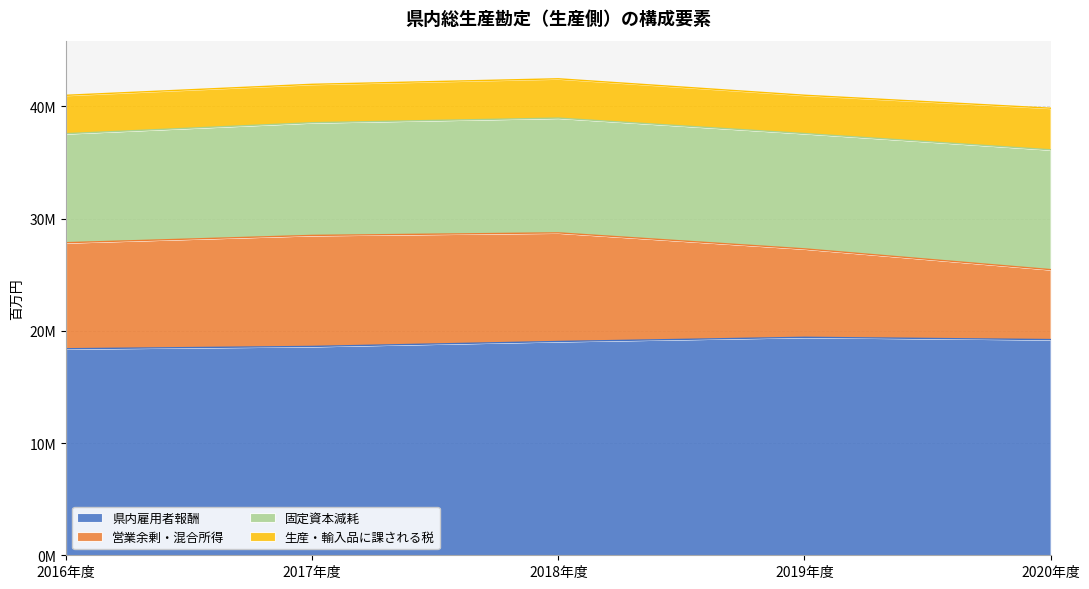

What is the difference between the second highest and minimum values in the 生産・輸入品に課される税 series?

91354